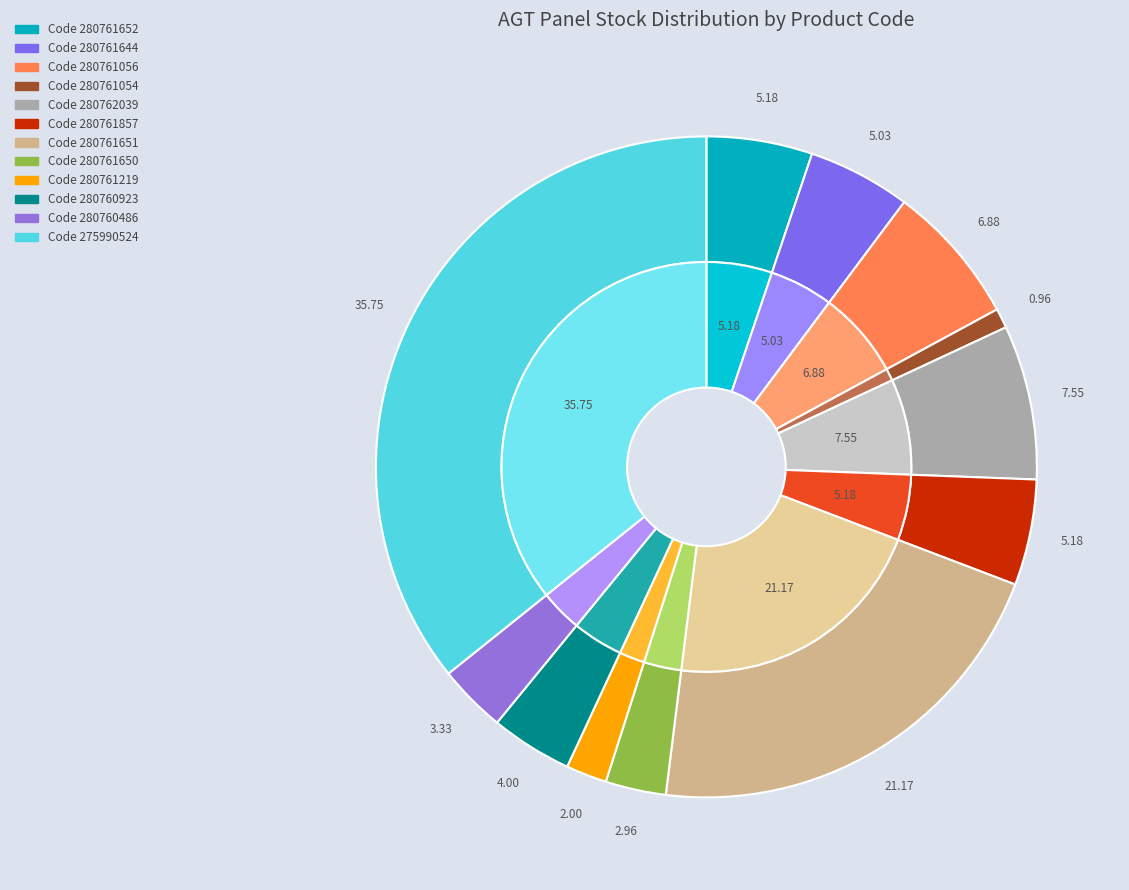

Is it true that 280762039 is 19% of the pie?

False